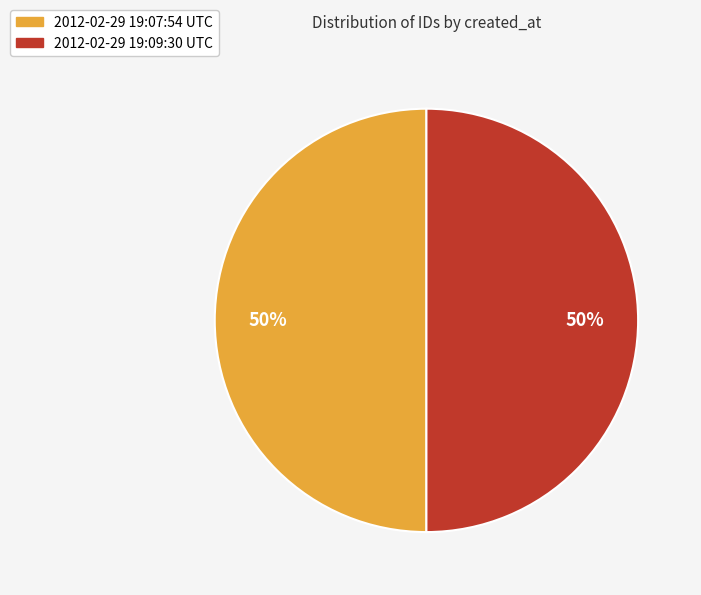

Combined, do 2012-02-29 19:07:54 UTC and 2012-02-29 19:09:30 UTC account for over 50%?

Yes